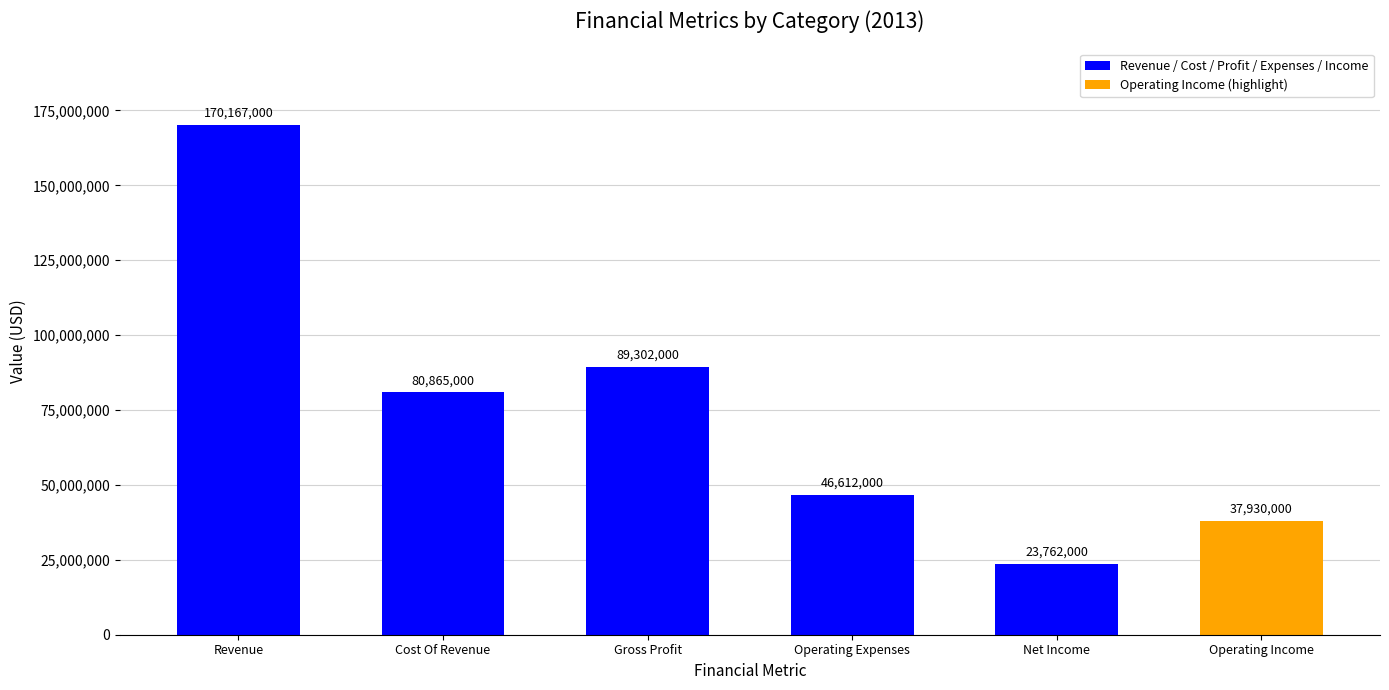

What position from the left is Operating Income?

6